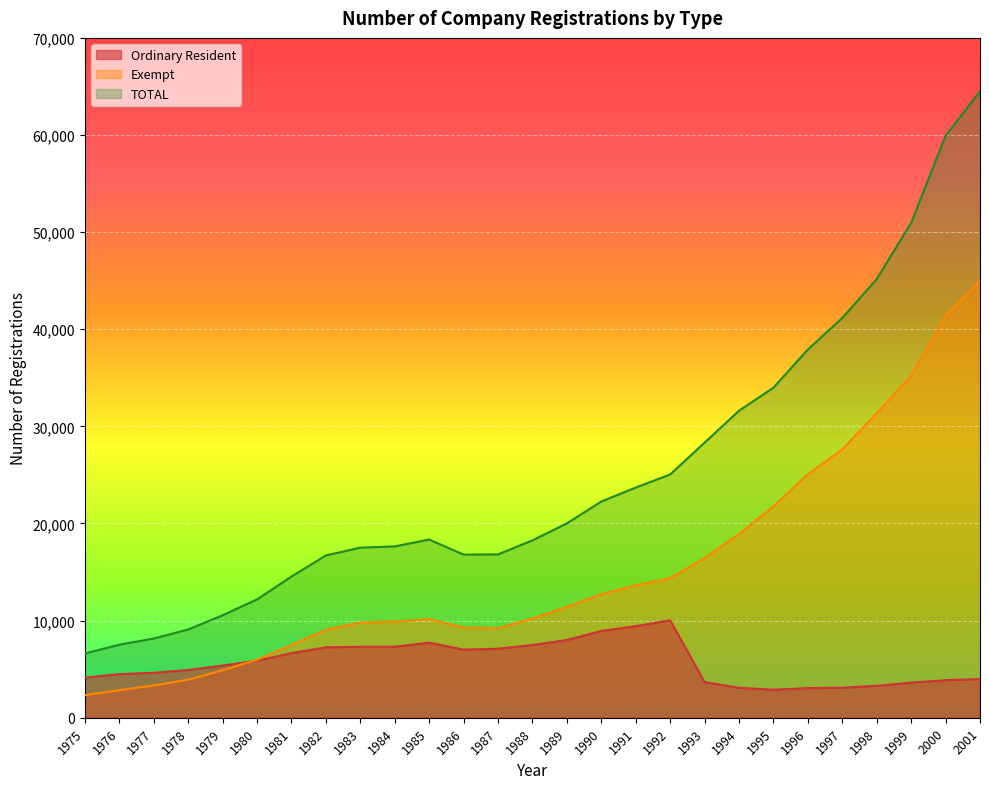

True or false: Exempt has more than 1 points higher than both neighbors.

False